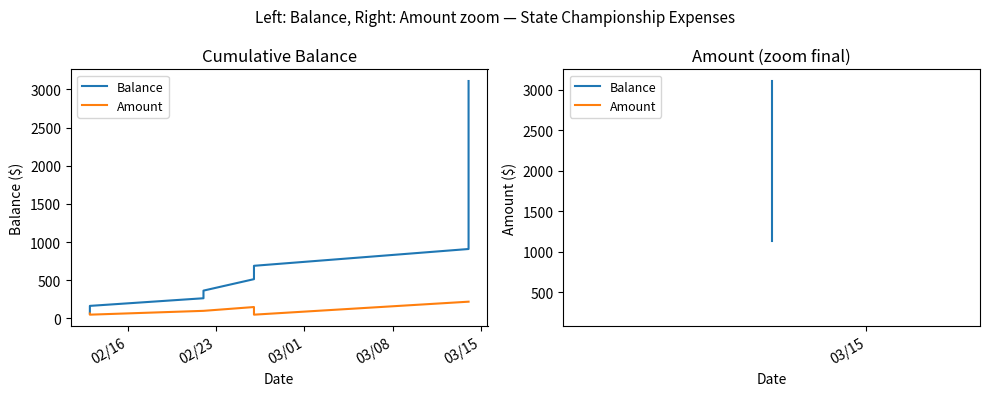

True or false: Amount and Balance cross at least once.

False